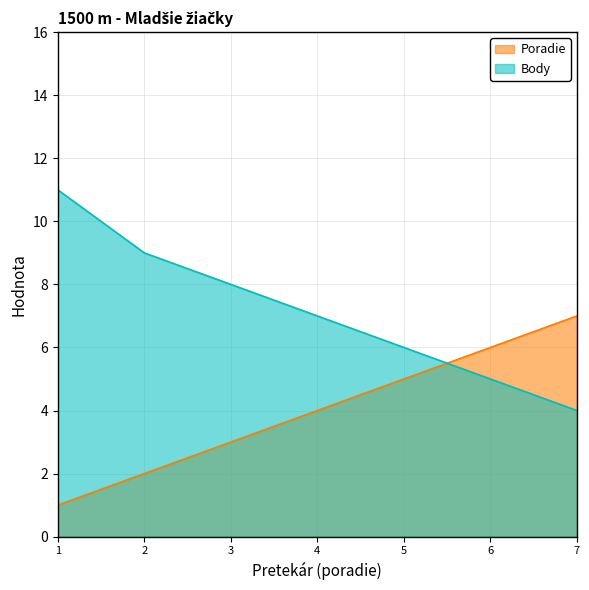

Which series changed the most between 1 and 7?

Body